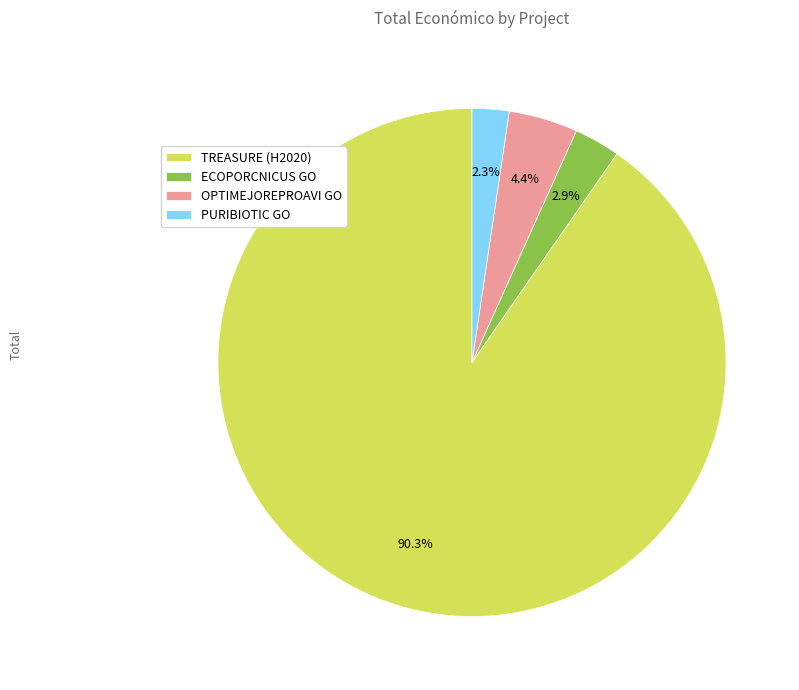

Is there a majority slice in this chart?

Yes